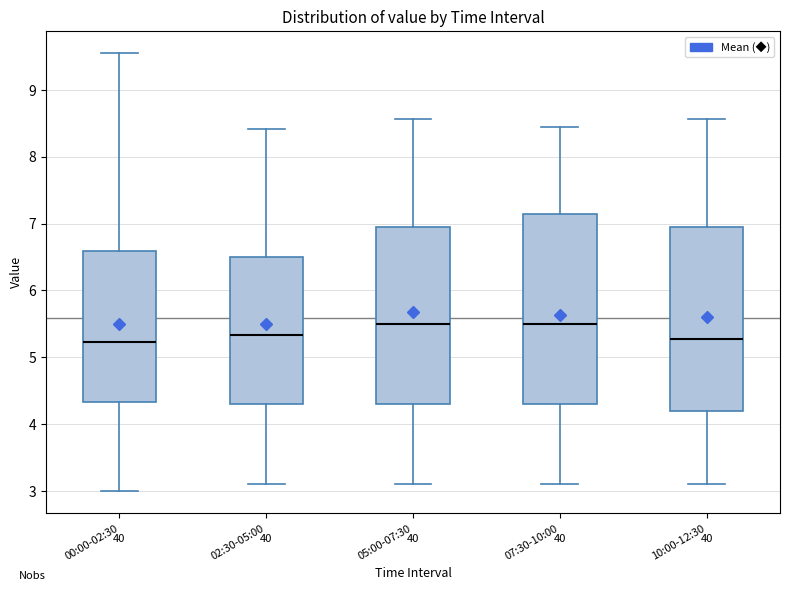

Where does the upper whisker of the box for 05:00-07:30 end on the y-axis? The values are not printed on the chart, so give them approximately, as read against the axis.

8.6